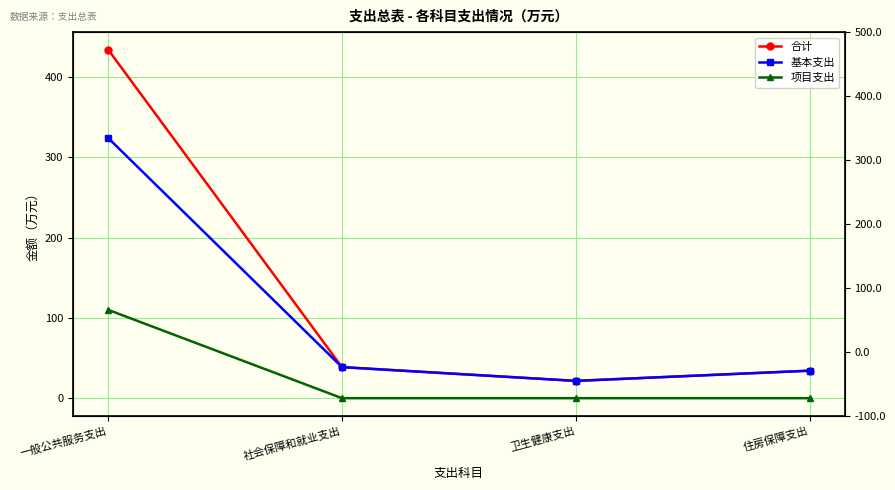

What is the minimum value for 合计?

21.5